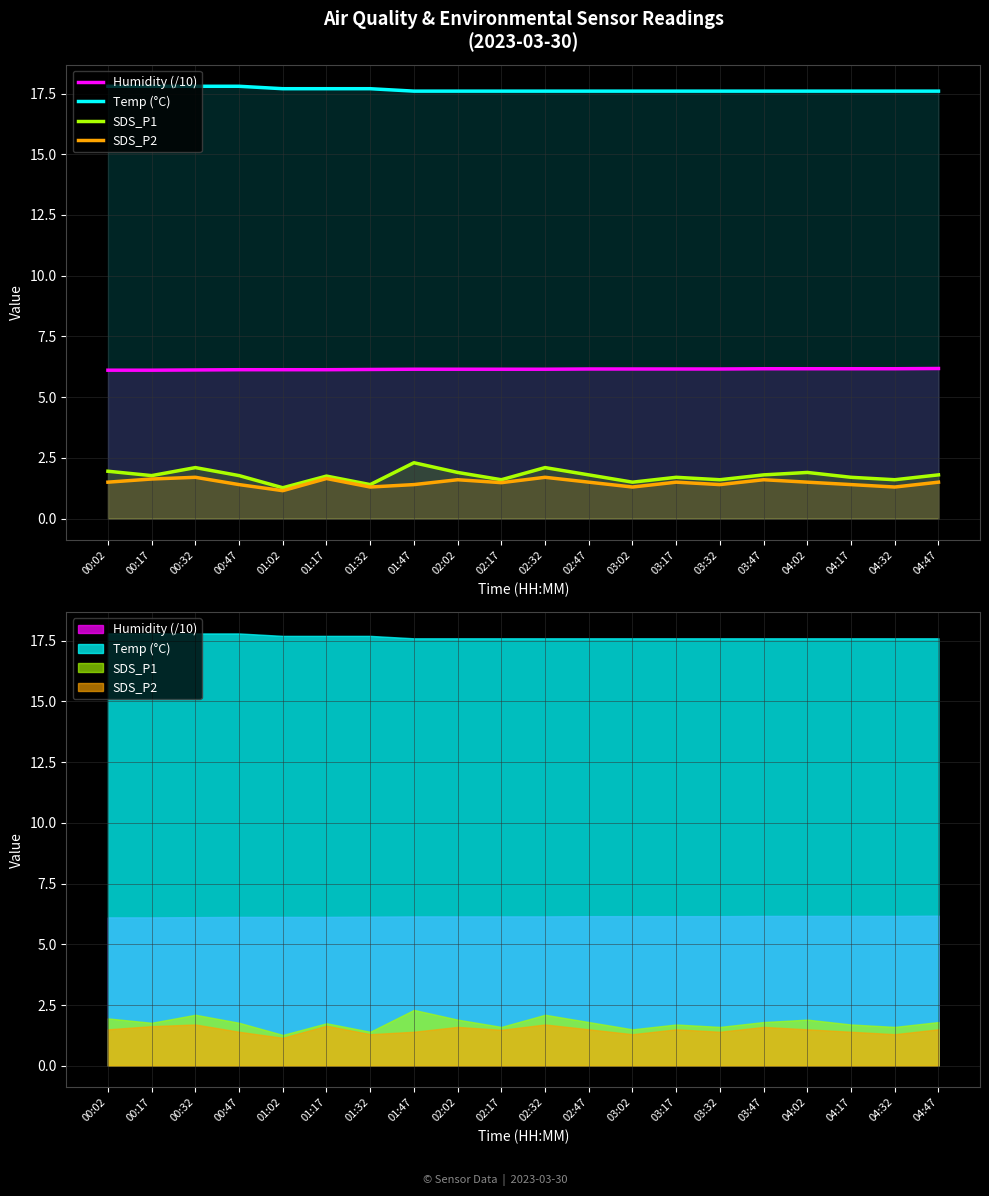

The SDS_P1 series shows 2.3 at 03:02. True or false?

False